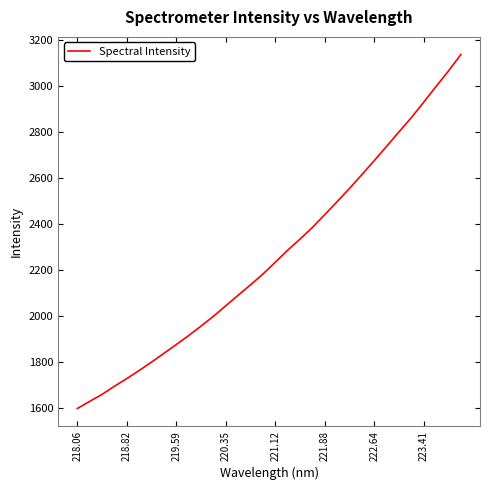

What is the greatest value displayed?

3136.3